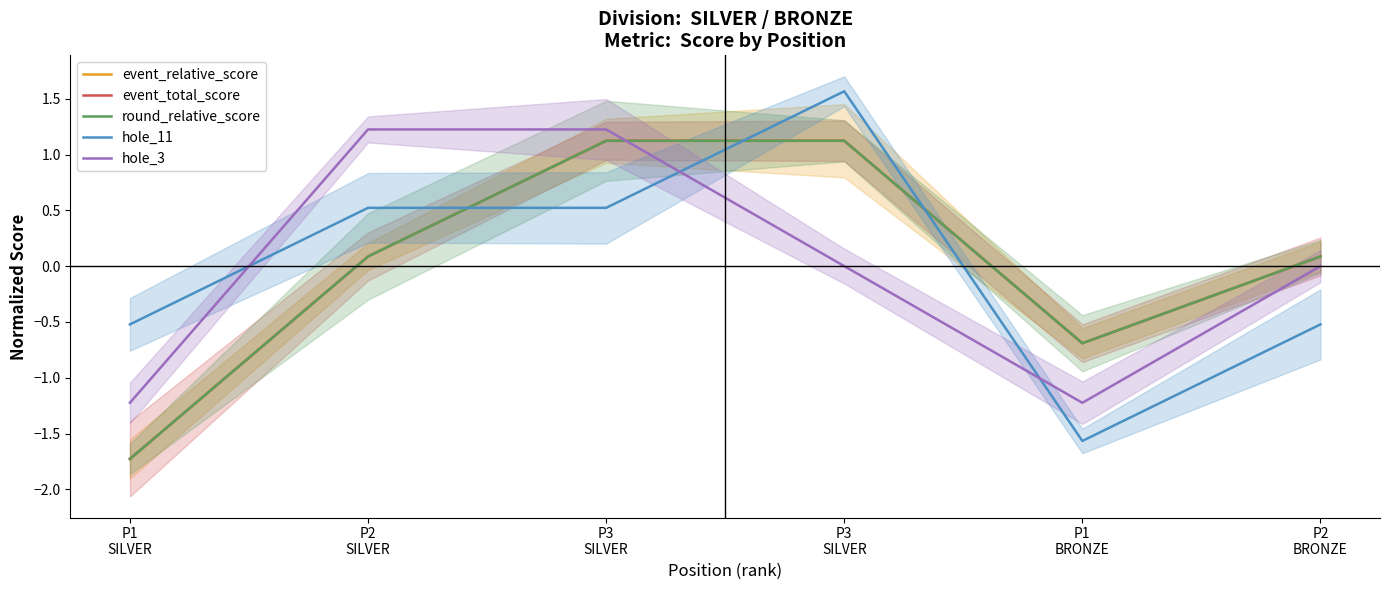

At which label is event_relative_score closest to 0?

P2
SILVER